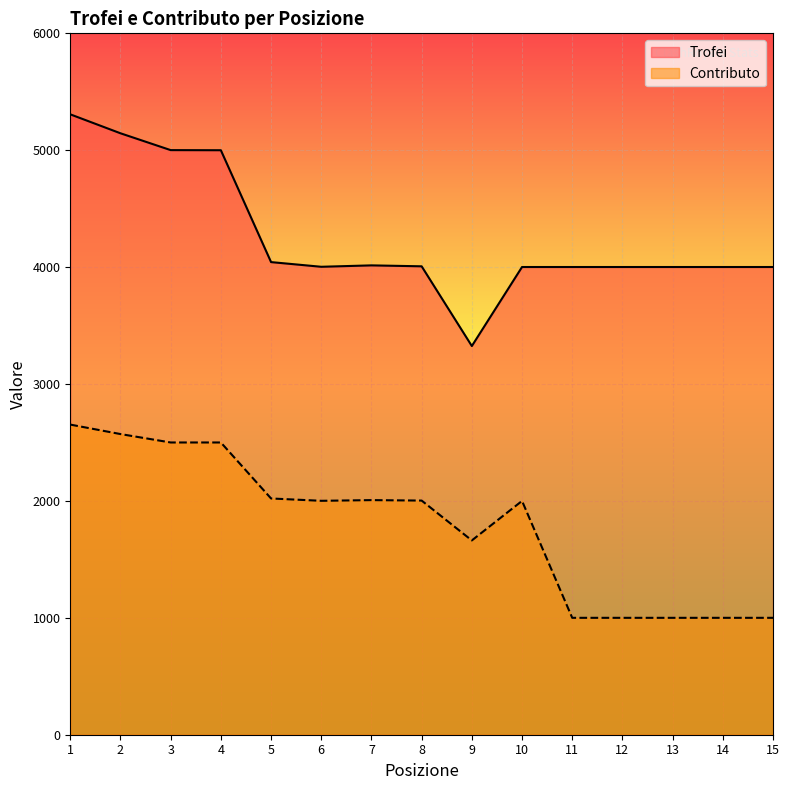

How many values in the Contributo series are below 2001?

7